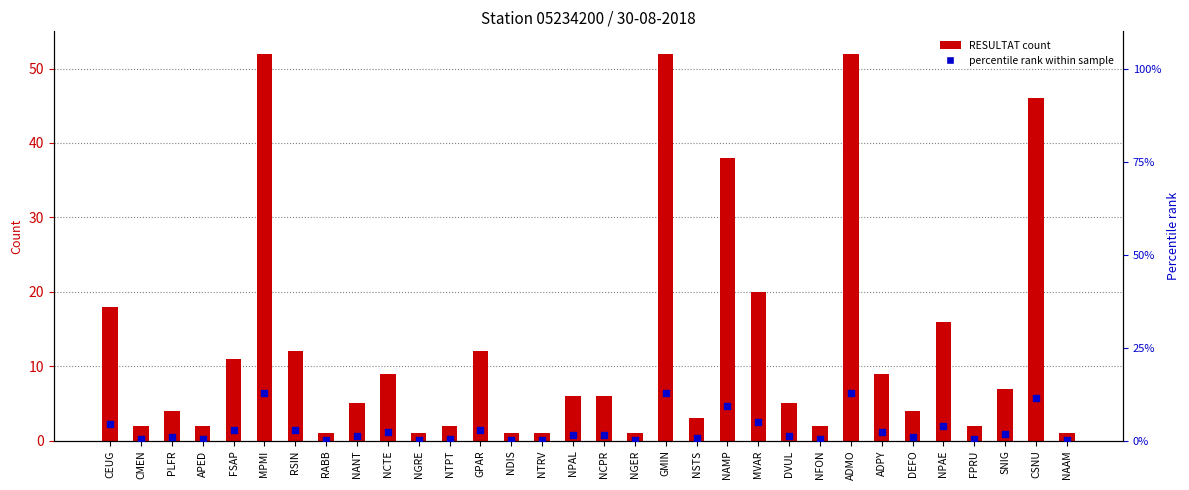

At which category is the sum across all series the highest?

MPMI